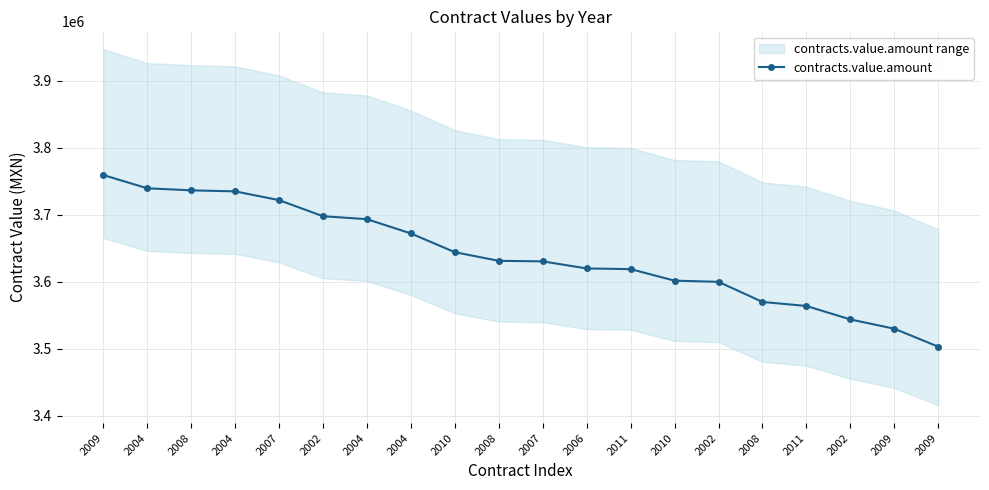

What is the label of the 7th point from the left?

2004